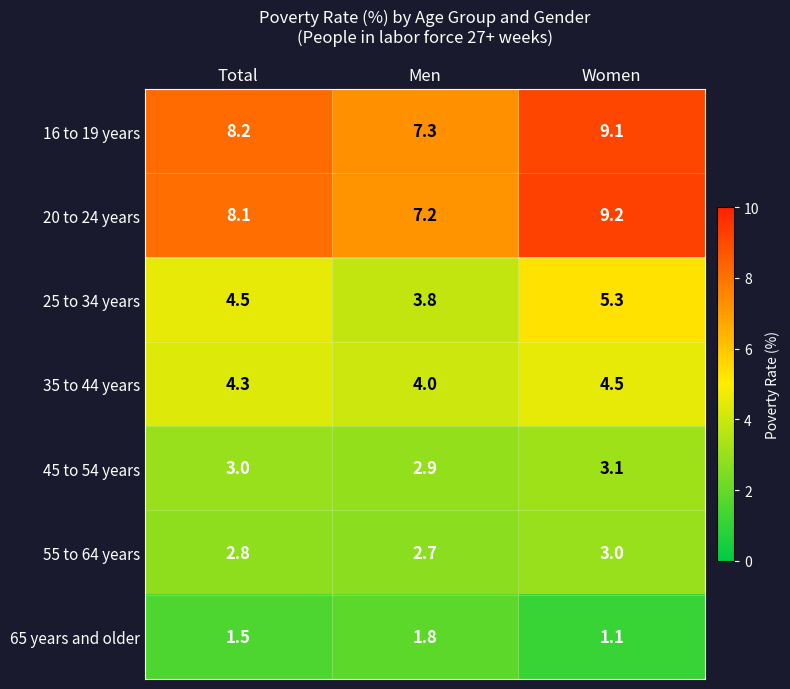

At which category is the sum across all series the highest?

Women